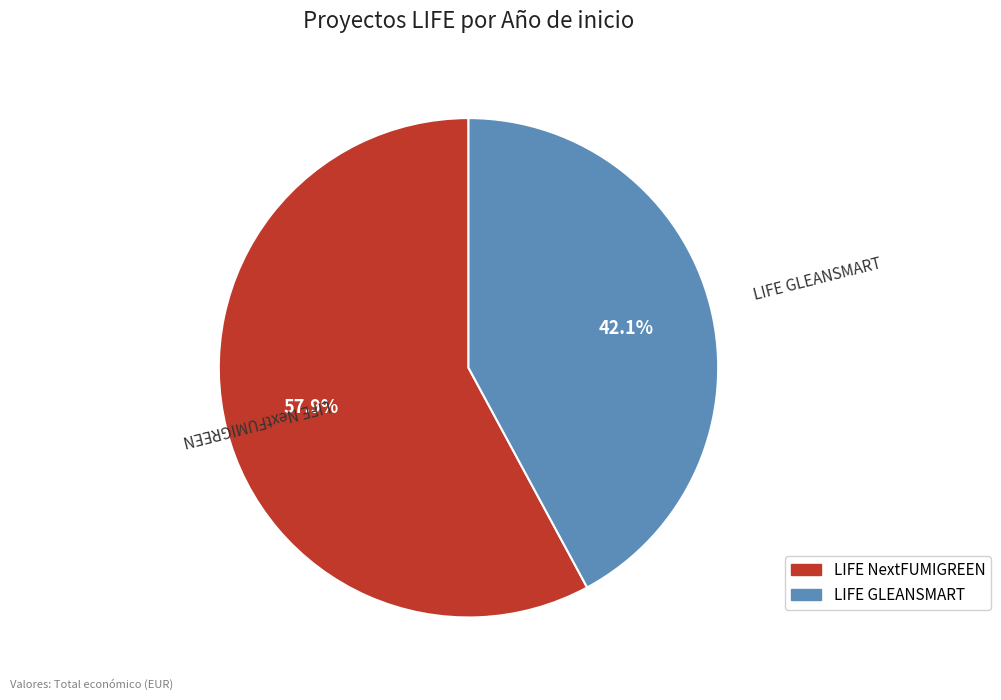

Which slice is the smallest?

LIFE GLEANSMART